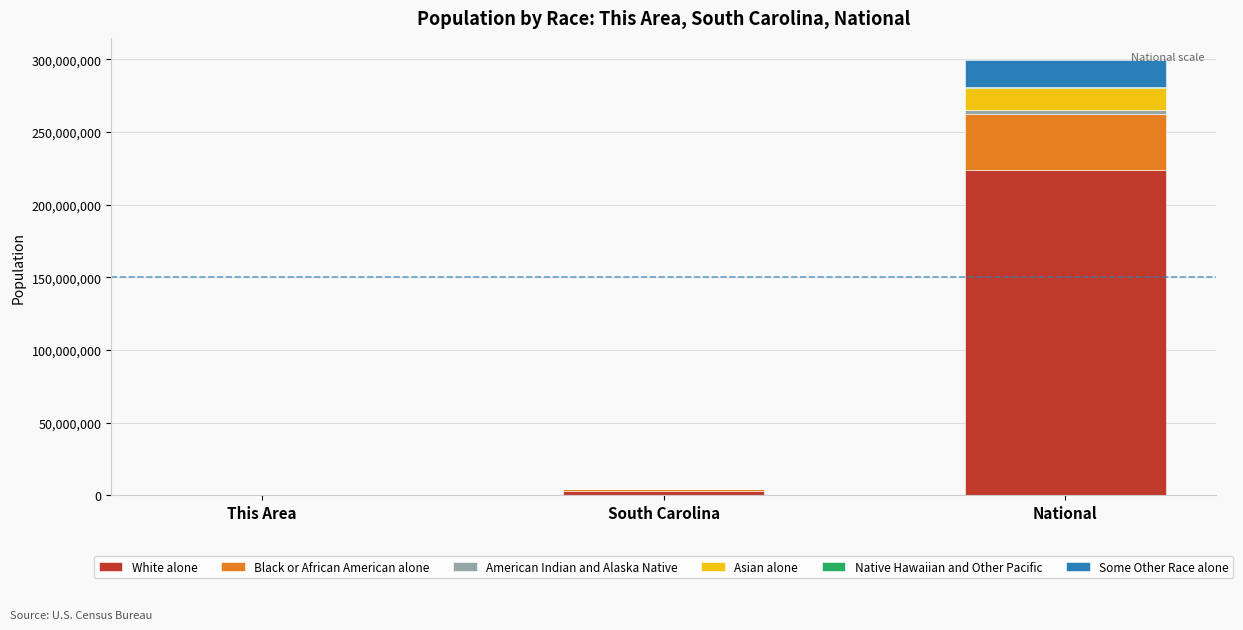

Which category has the highest value in the White alone series?

National